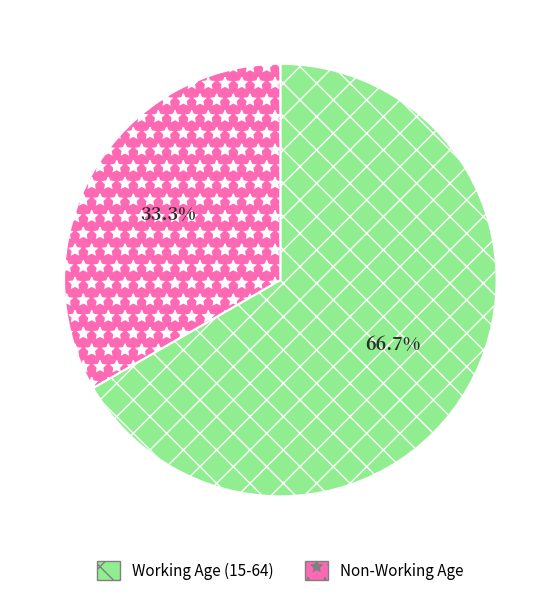

Is there any slice that represents more than half of the pie?

Yes